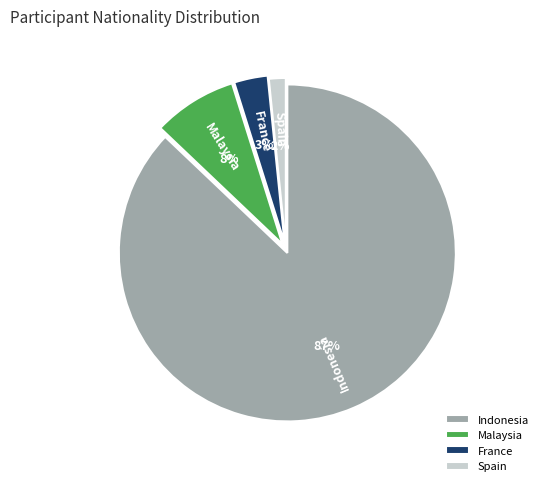

The Spain slice represents 2% of the pie. True or false?

True